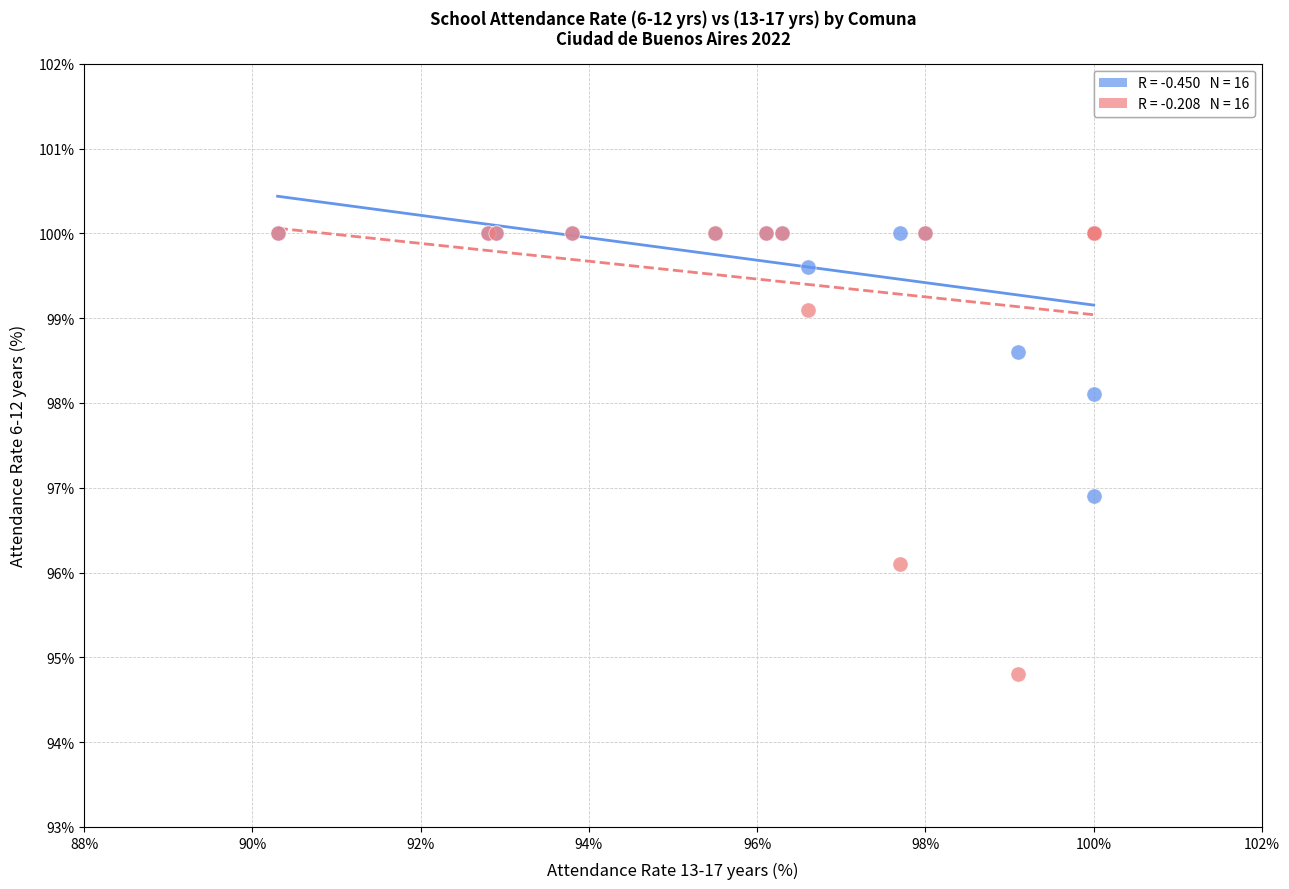

Across all series, what Y value is closest to 97?

96.9